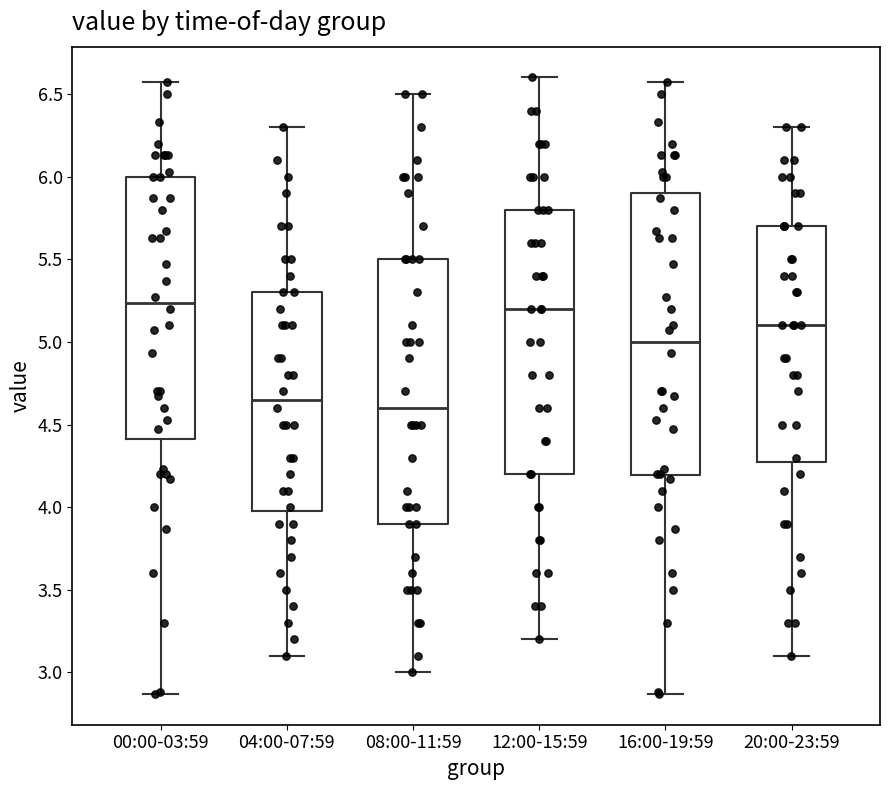

Reading left to right, transcribe this box plot: for each box, give where its median line is, the range the box spans, and where its two whiskers end, as read against the y-axis. The values are not printed on the chart, so give them approximately, as read against the axis.

00:00-03:59: median 5.25, box 4.40 to 6.00, whiskers 2.85 to 6.55
04:00-07:59: median 4.65, box 4.00 to 5.30, whiskers 3.10 to 6.30
08:00-11:59: median 4.60, box 3.90 to 5.50, whiskers 3.00 to 6.50
12:00-15:59: median 5.20, box 4.20 to 5.80, whiskers 3.20 to 6.60
16:00-19:59: median 5.00, box 4.20 to 5.90, whiskers 2.85 to 6.55
20:00-23:59: median 5.10, box 4.30 to 5.70, whiskers 3.10 to 6.30